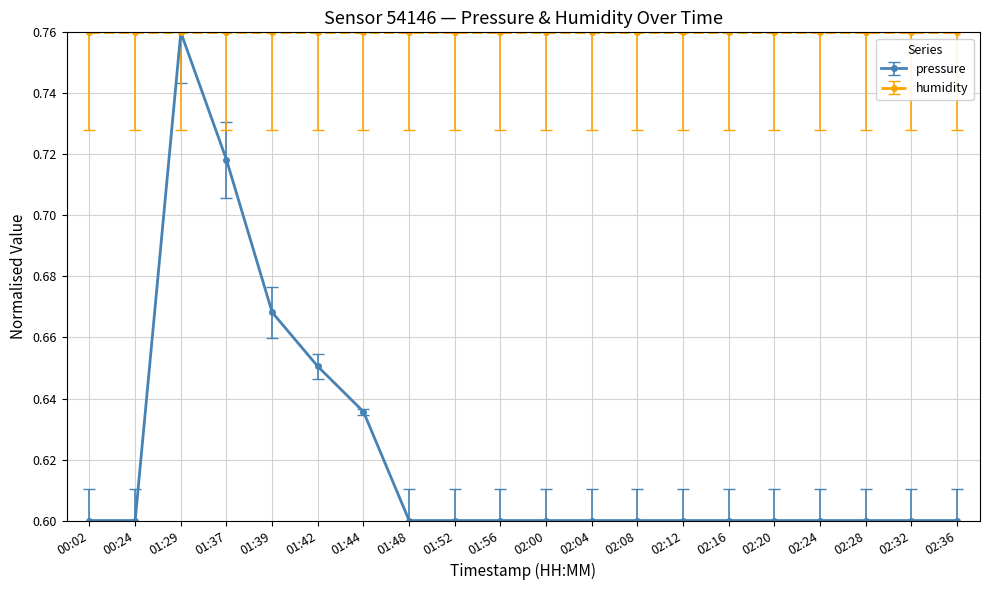

At which label does pressure reach its peak?

01:29